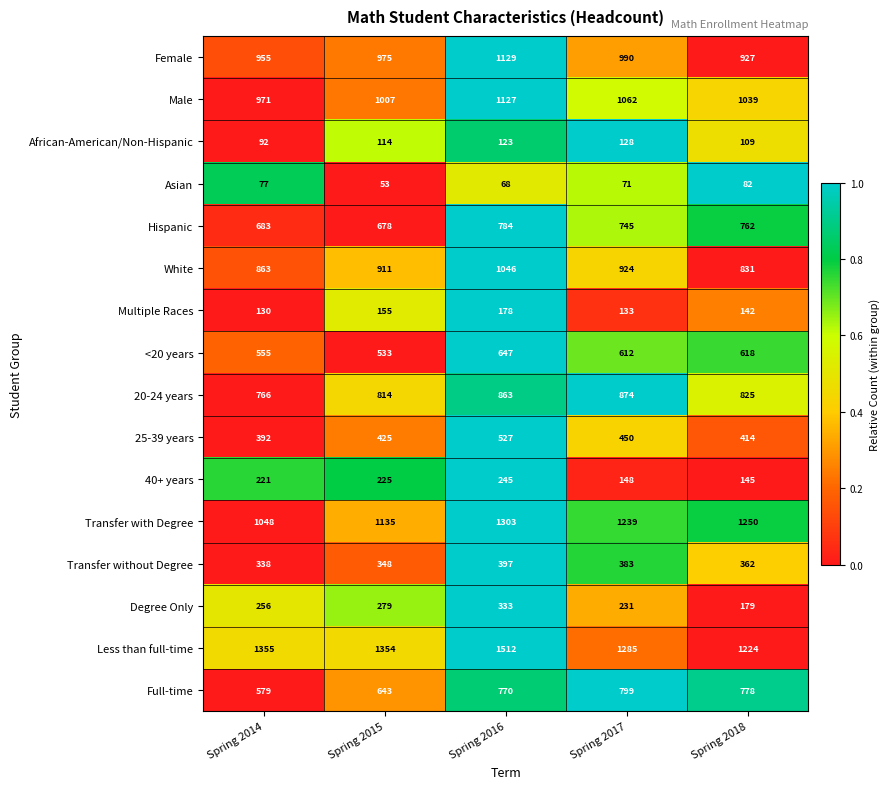

How many data points does each series have?

5